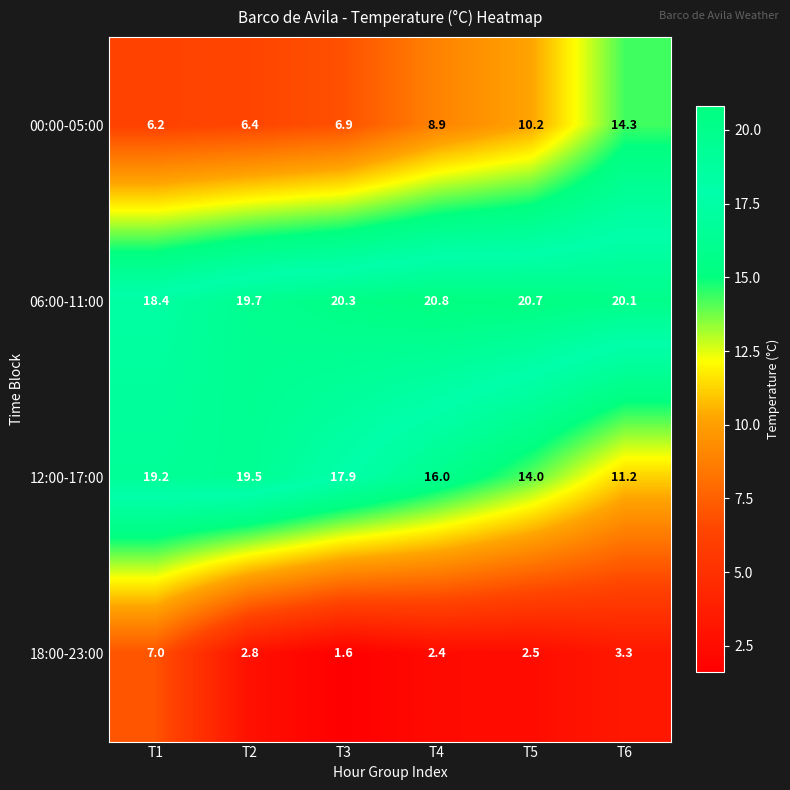

Is it true that 18:00-23:00 equals 2.5 at T5?

True